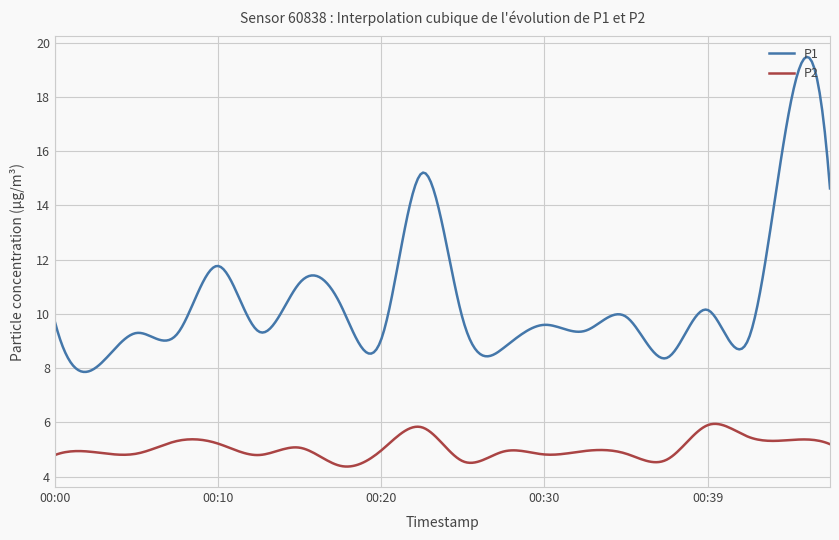

What is the sum of all P2 values?

1514.5